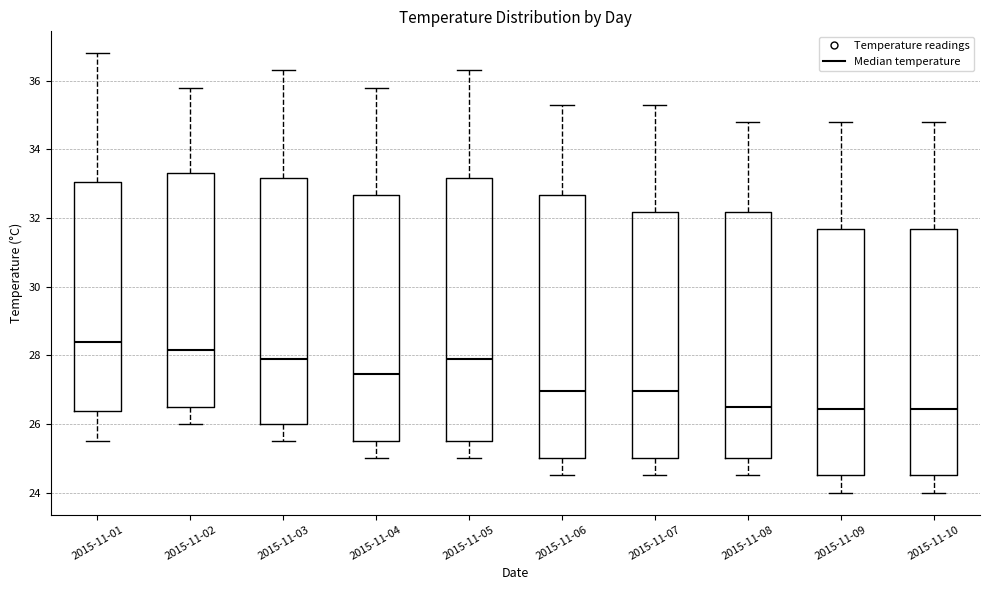

Reading left to right, transcribe this box plot: for each box, give where its median line is, the range the box spans, and where its two whiskers end, as read against the y-axis. The values are not printed on the chart, so give them approximately, as read against the axis.

2015-11-01: median 28.4, box 26.4 to 33.0, whiskers 25.6 to 36.8
2015-11-02: median 28.2, box 26.6 to 33.4, whiskers 26.0 to 35.8
2015-11-03: median 28.0, box 26.0 to 33.2, whiskers 25.6 to 36.4
2015-11-04: median 27.4, box 25.6 to 32.6, whiskers 25.0 to 35.8
2015-11-05: median 28.0, box 25.6 to 33.2, whiskers 25.0 to 36.4
2015-11-06: median 27.0, box 25.0 to 32.6, whiskers 24.6 to 35.4
2015-11-07: median 27.0, box 25.0 to 32.2, whiskers 24.6 to 35.4
2015-11-08: median 26.6, box 25.0 to 32.2, whiskers 24.6 to 34.8
2015-11-09: median 26.4, box 24.6 to 31.6, whiskers 24.0 to 34.8
2015-11-10: median 26.4, box 24.6 to 31.6, whiskers 24.0 to 34.8